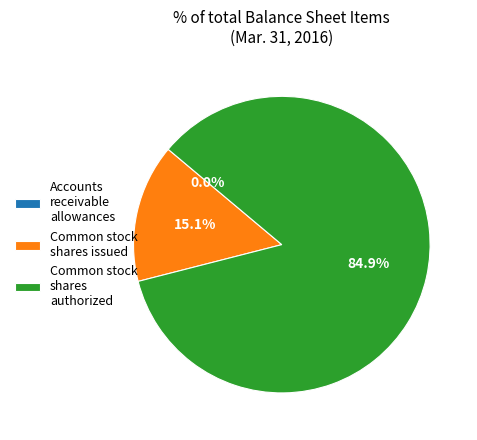

Which has a higher value, Common stock shares authorized or Common stock shares issued?

Common stock shares authorized